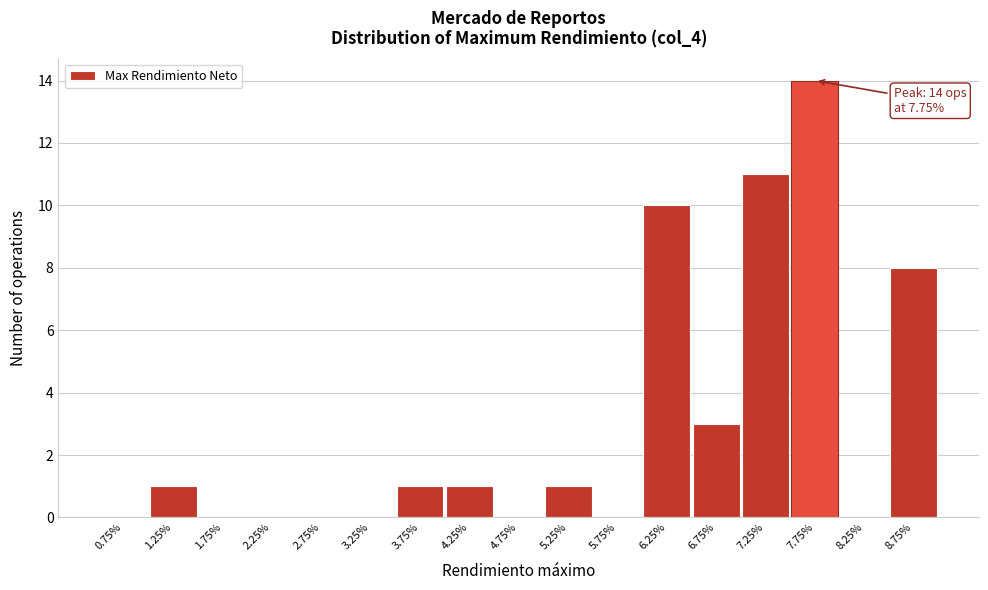

Over which range of the x-axis is the bar tallest?

7.5 to 8.0